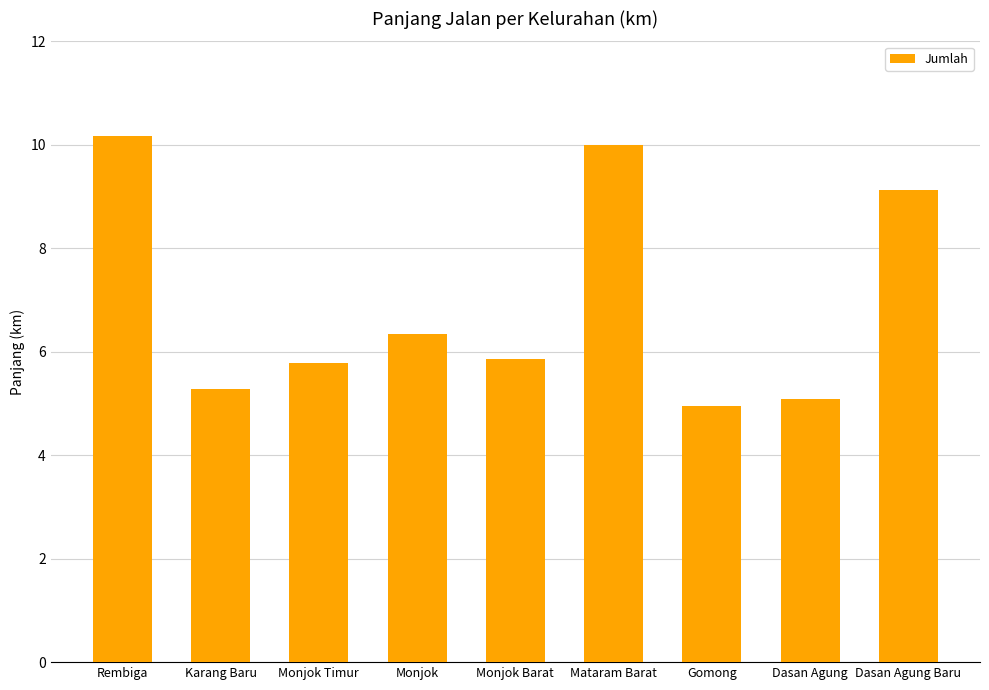

How many data points are less than 5?

1